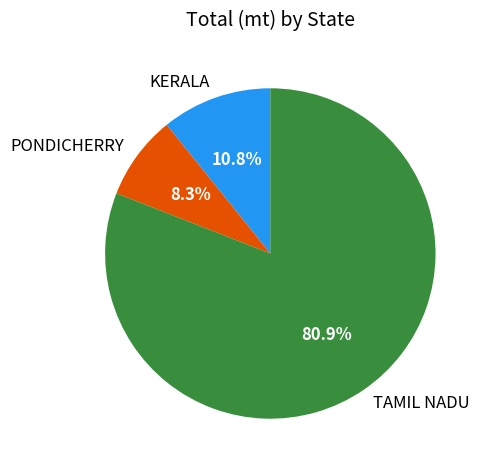

Combined, do KERALA and TAMIL NADU account for over 50%?

Yes